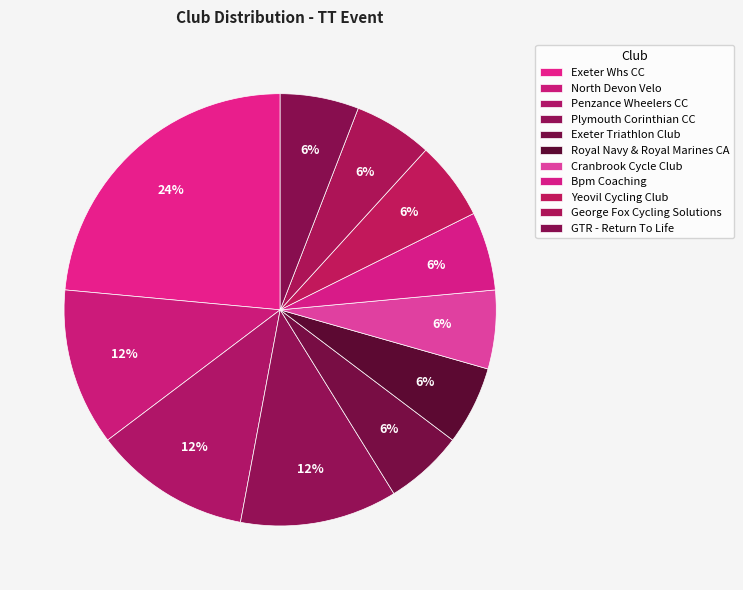

Rank the categories by value from highest to lowest.

Exeter Whs CC, North Devon Velo, Penzance Wheelers CC, Plymouth Corinthian CC, Exeter Triathlon Club, Royal Navy & Royal Marines CA, Cranbrook Cycle Club, Bpm Coaching, Yeovil Cycling Club, George Fox Cycling Solutions, GTR - Return To Life